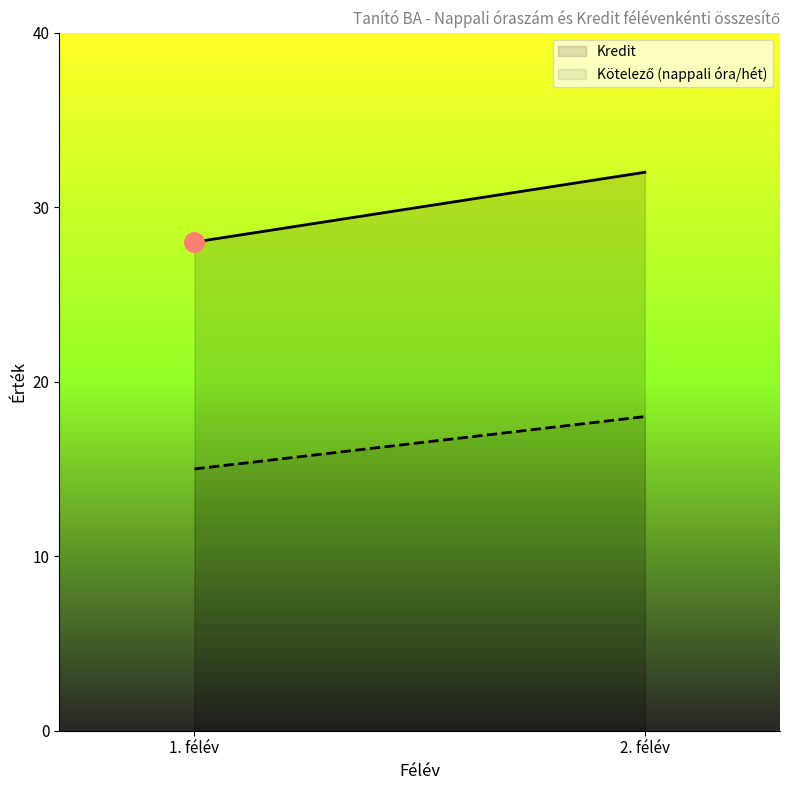

True or false: Kötelező (nappali óra/hét) has a value of 5 at 8. félév.

False